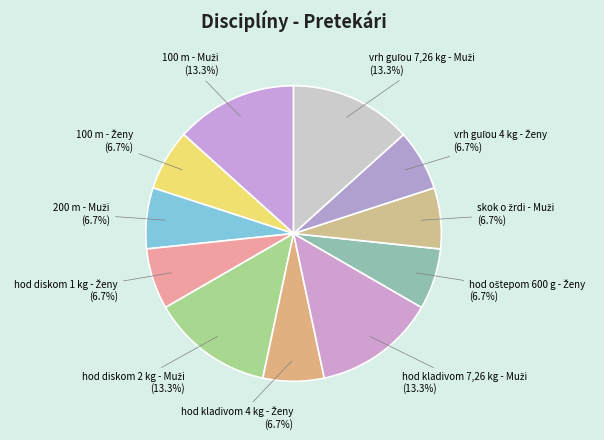

Count the number of slices in the pie.

11